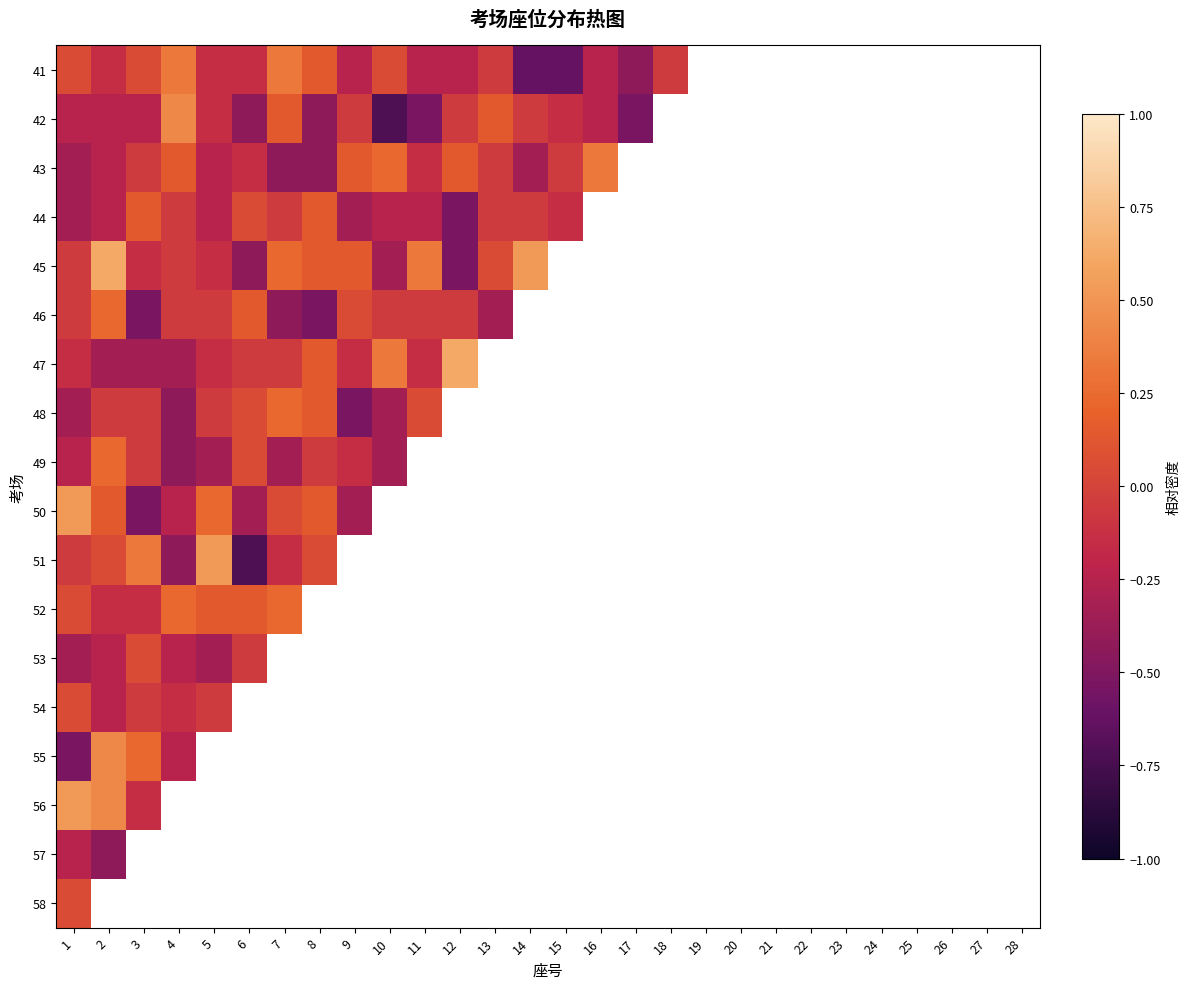

What is the maximum value shown in the chart?

0.6